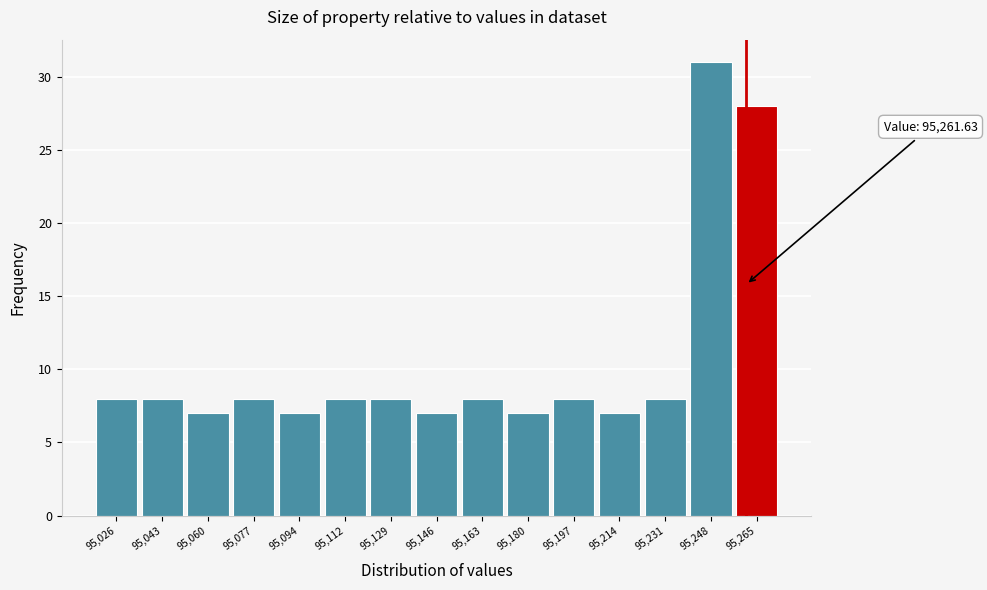

Over which range of the x-axis is the bar tallest?

95240 to 95256